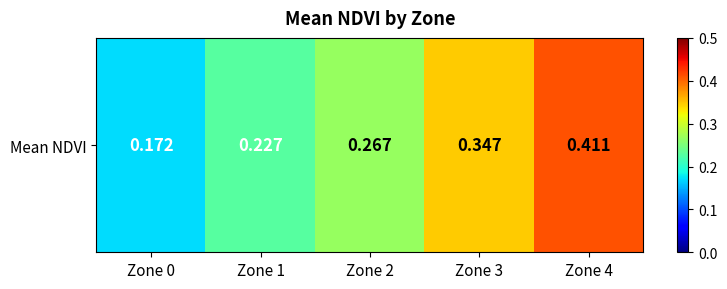

Rank the categories by value from highest to lowest.

Zone 4, Zone 3, Zone 2, Zone 1, Zone 0